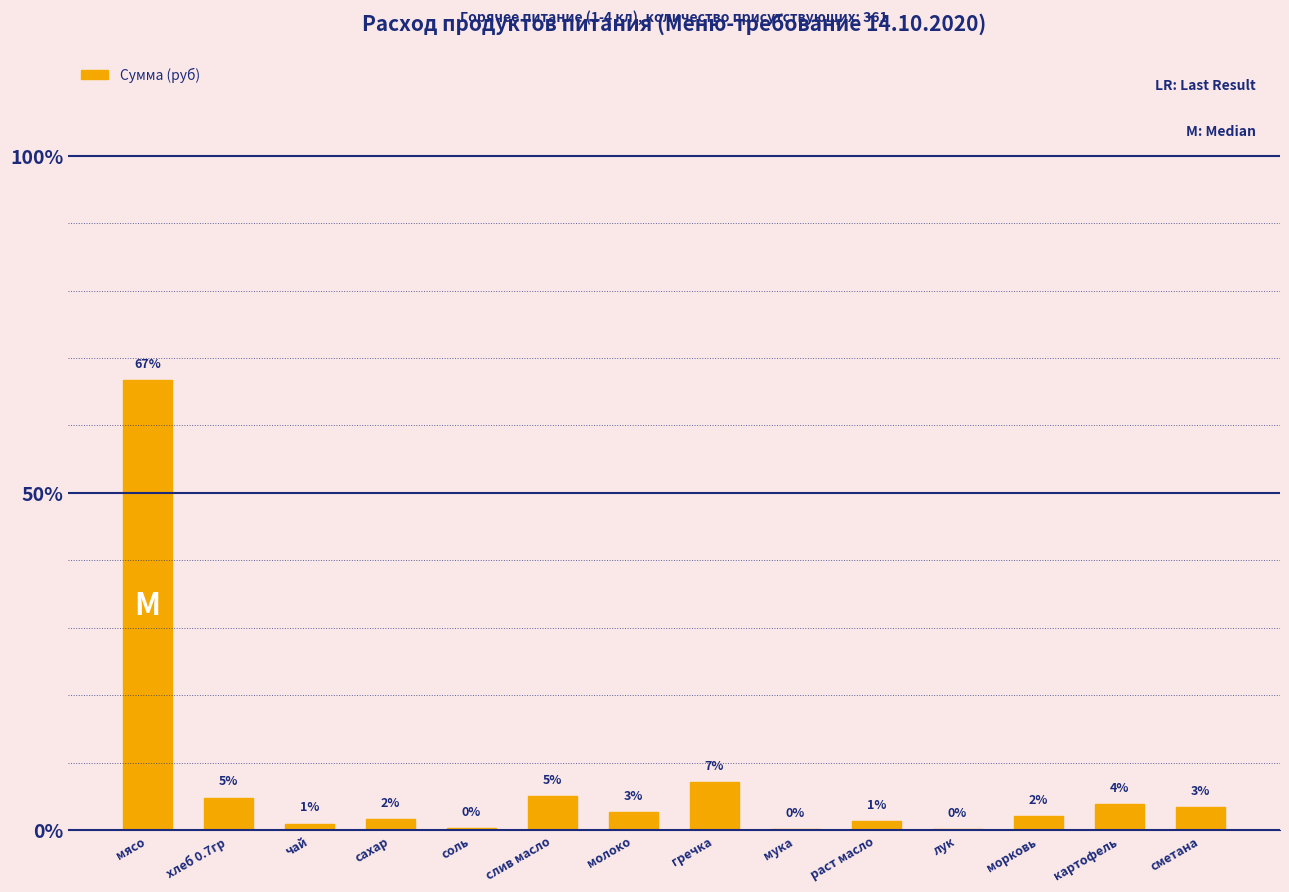

Where does the data first go above 2?

мясо